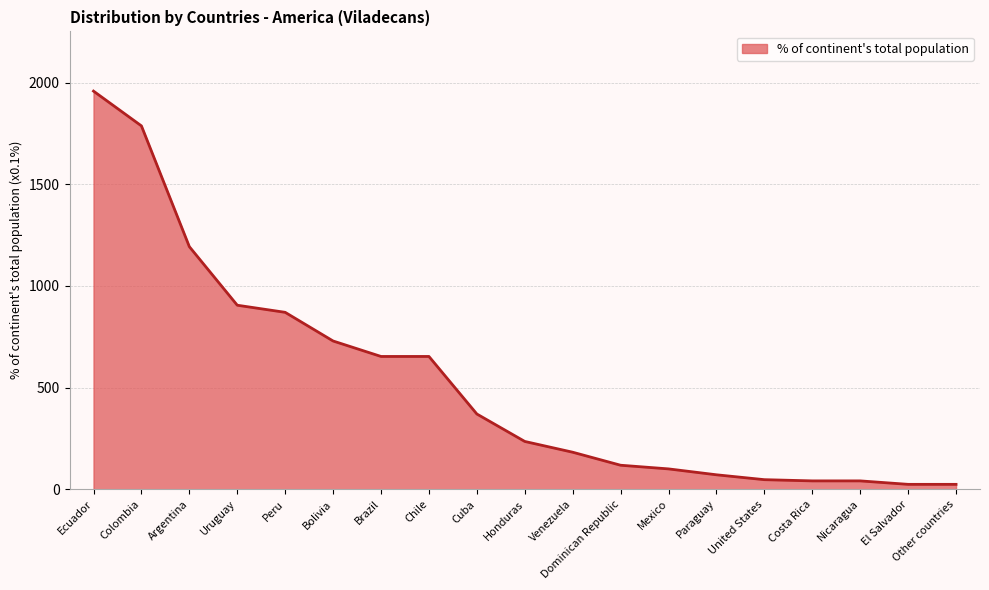

How many categories are shown in the chart?

19